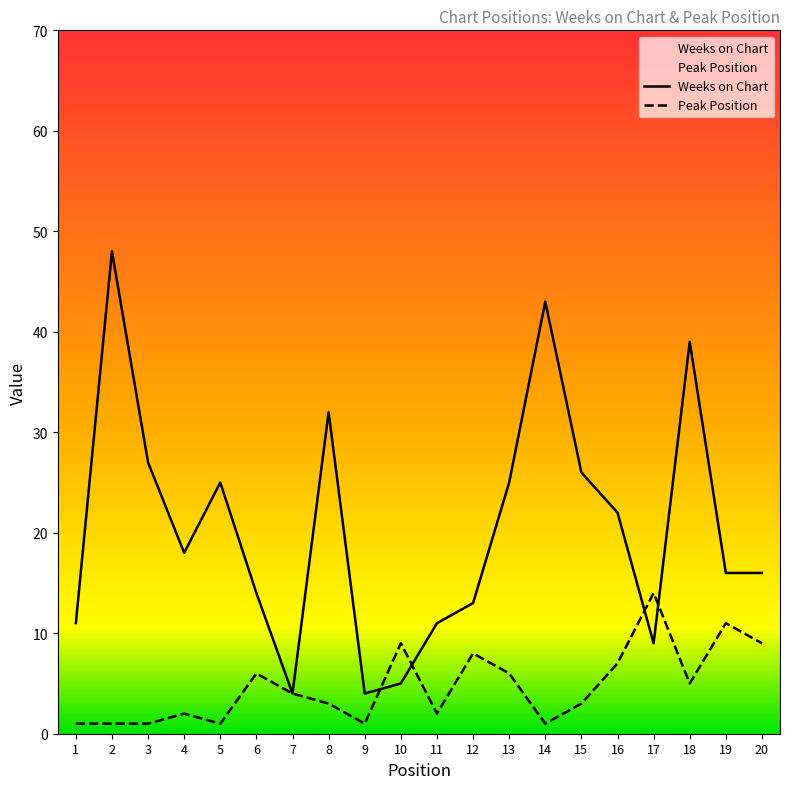

How many interior local valleys does the Weeks on Chart series have?

4